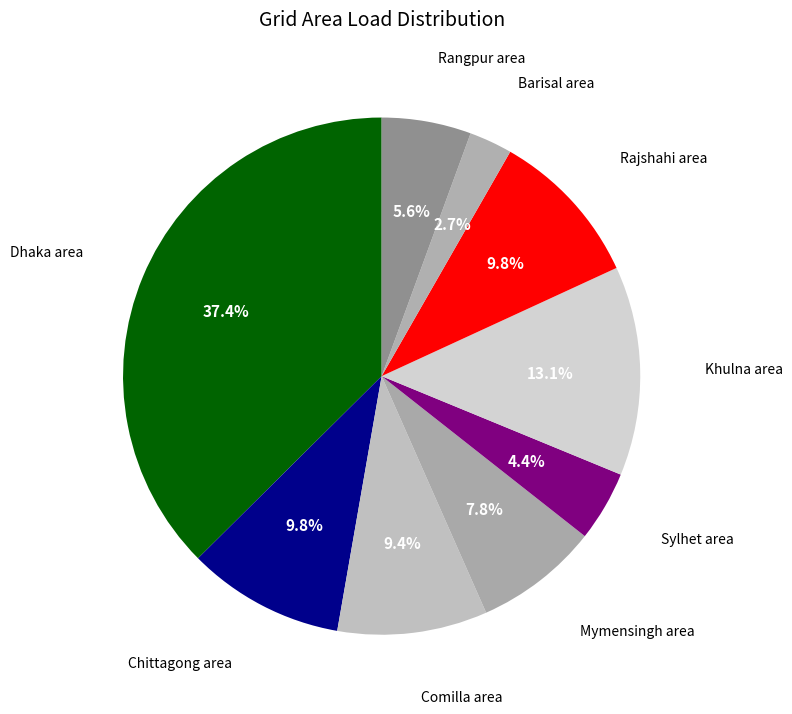

Count the number of slices in the pie.

9